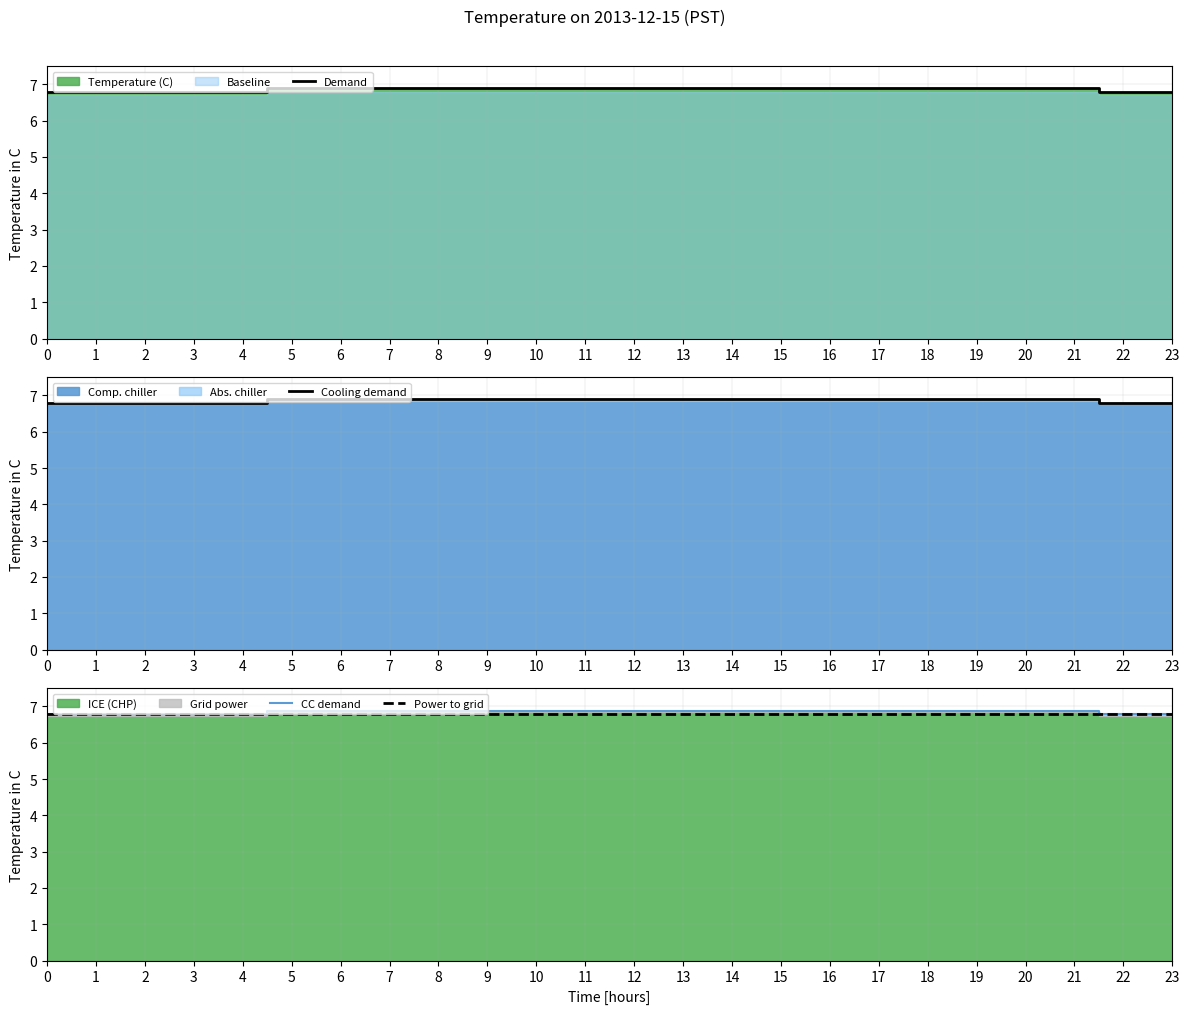

At which category is the sum across all series the highest?

5